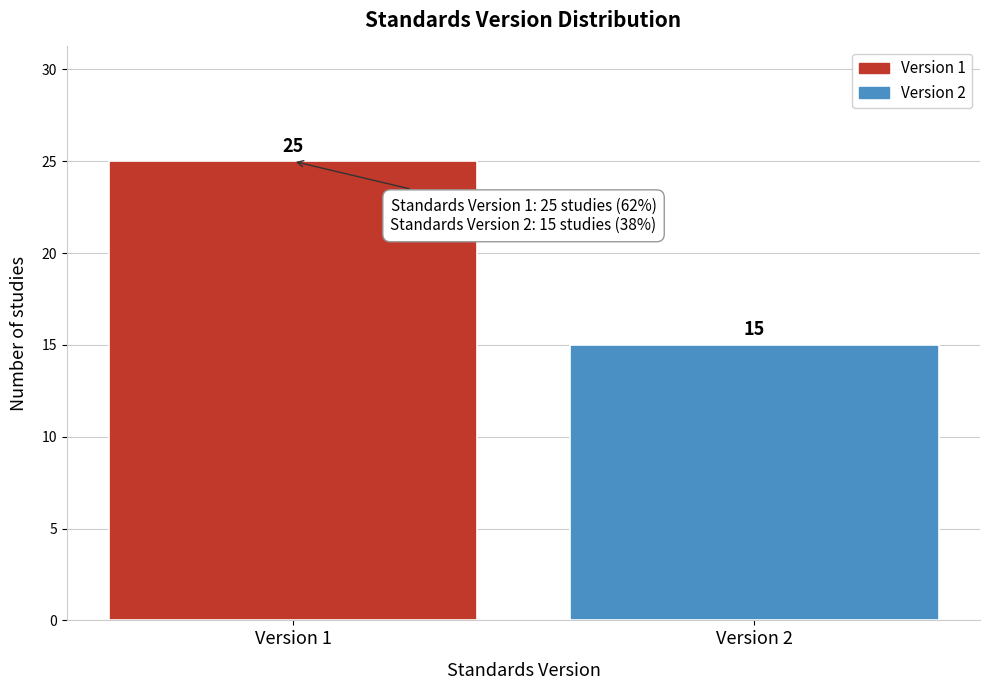

Reading left to right, transcribe all the data shown in this chart.

25	15